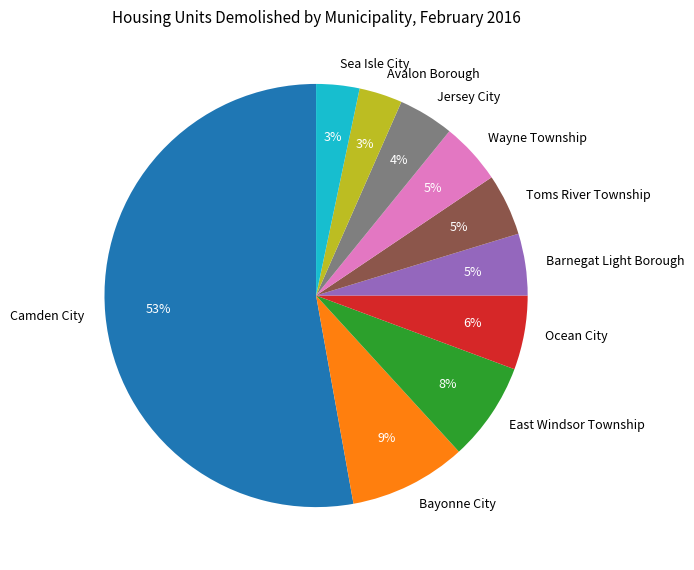

Is the sum of Sea Isle City and Bayonne City greater than half?

No